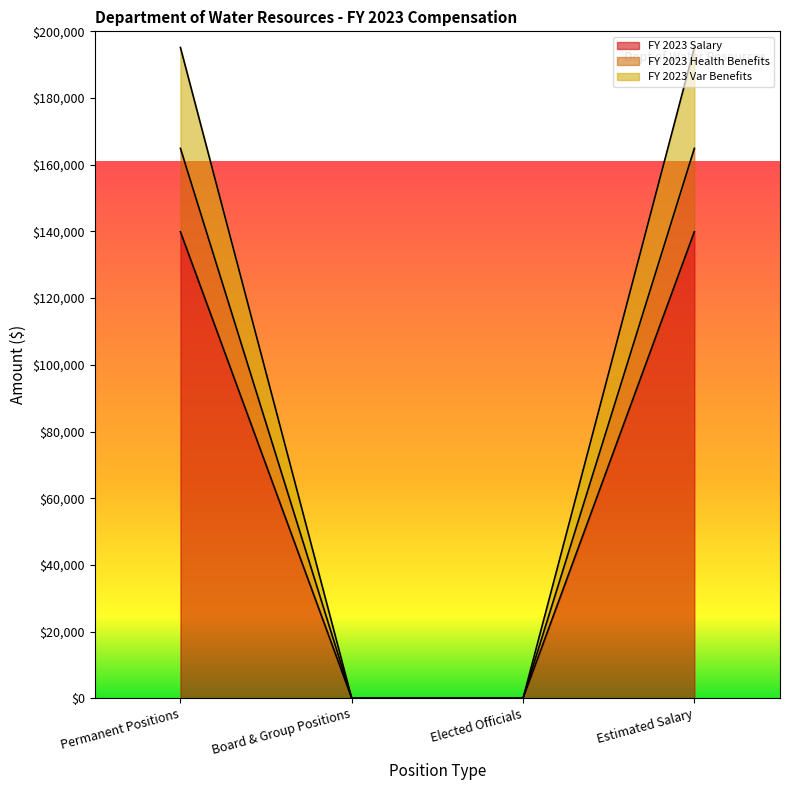

Rank the categories by FY 2023 Var Benefits value from highest to lowest.

Permanent Positions, Estimated Salary, Board & Group Positions, Elected Officials